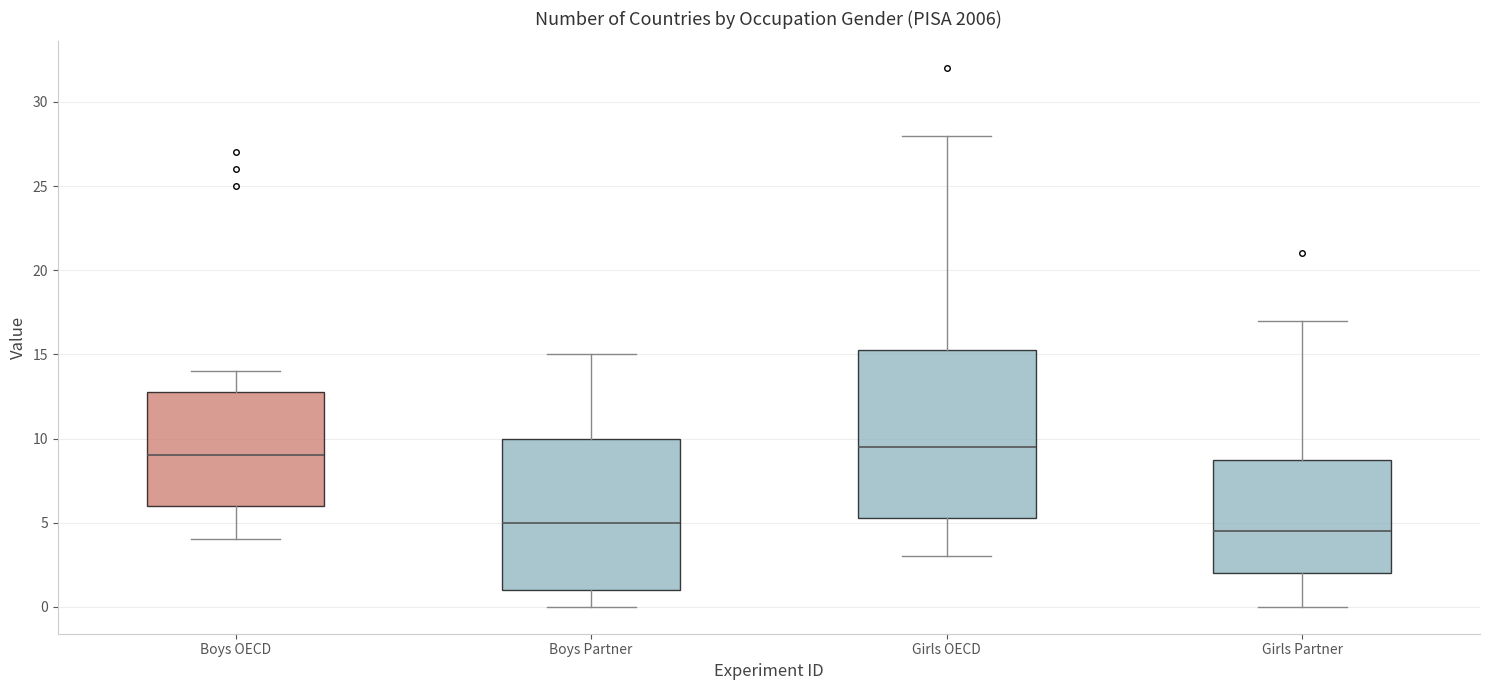

Where is the upper edge of the box for Boys OECD on the y-axis? The values are not printed on the chart, so give them approximately, as read against the axis.

13.0